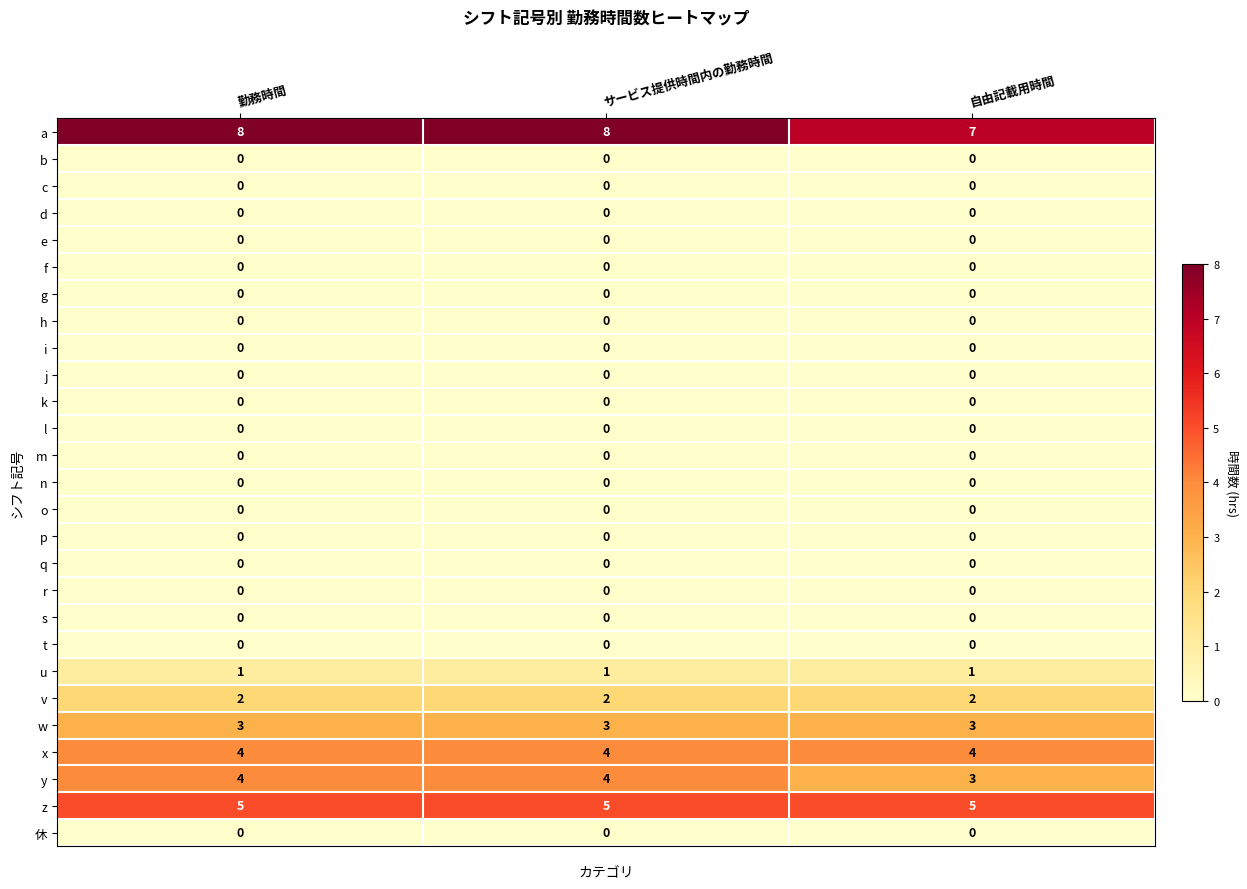

Which series has the largest total across all categories?

a